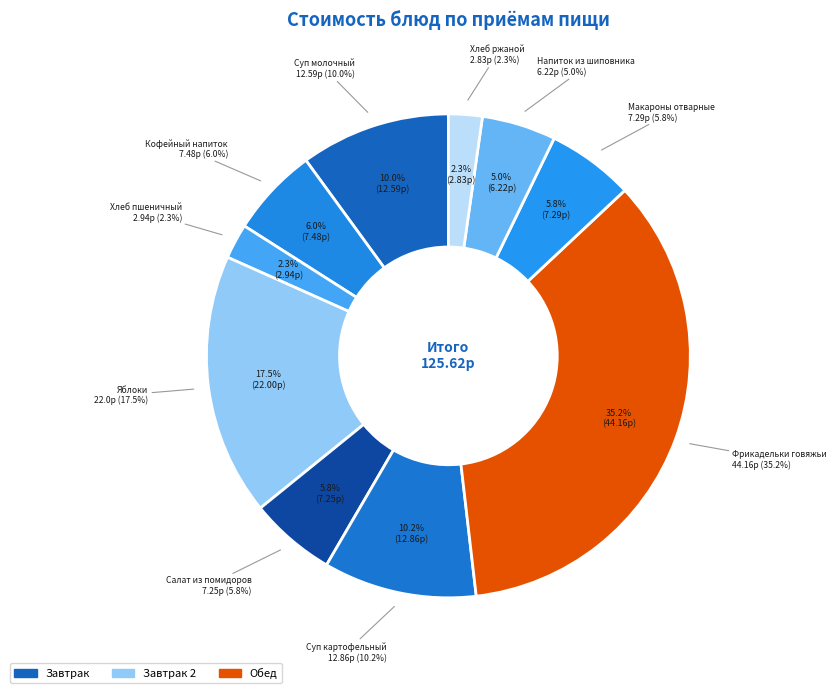

Is it true that макаронные изделия отварные is 1% of the pie?

False